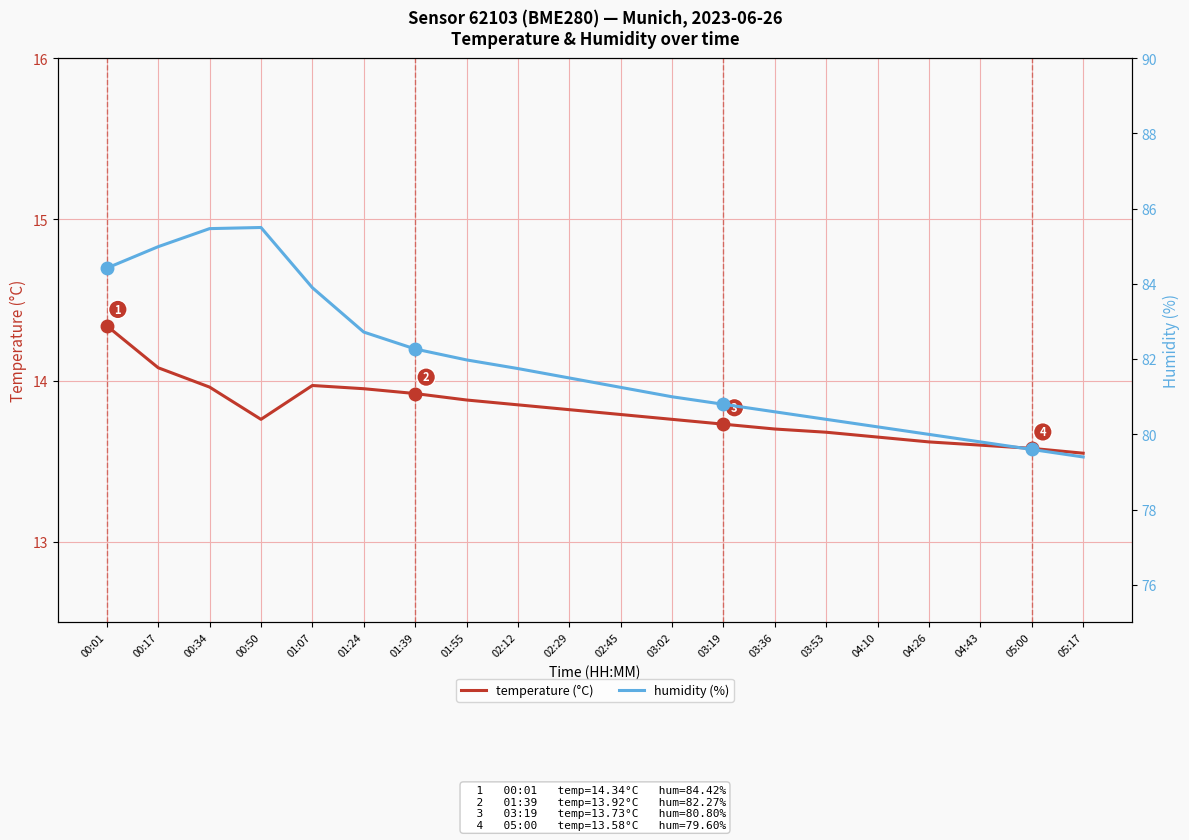

What is the lowest value of the humidity (%) series?

79.4